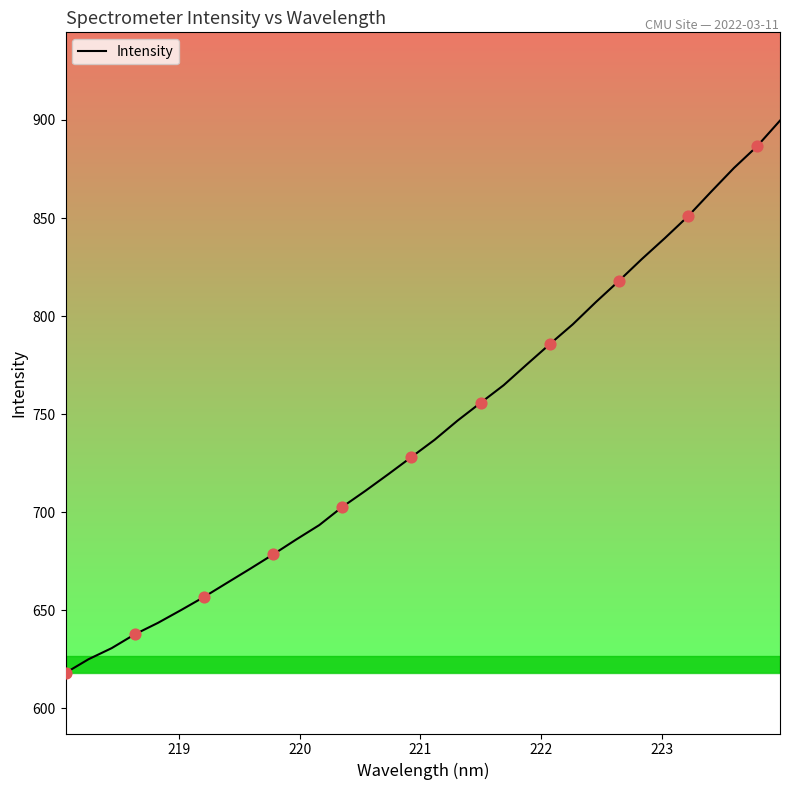

What is the smallest value displayed?

618.1